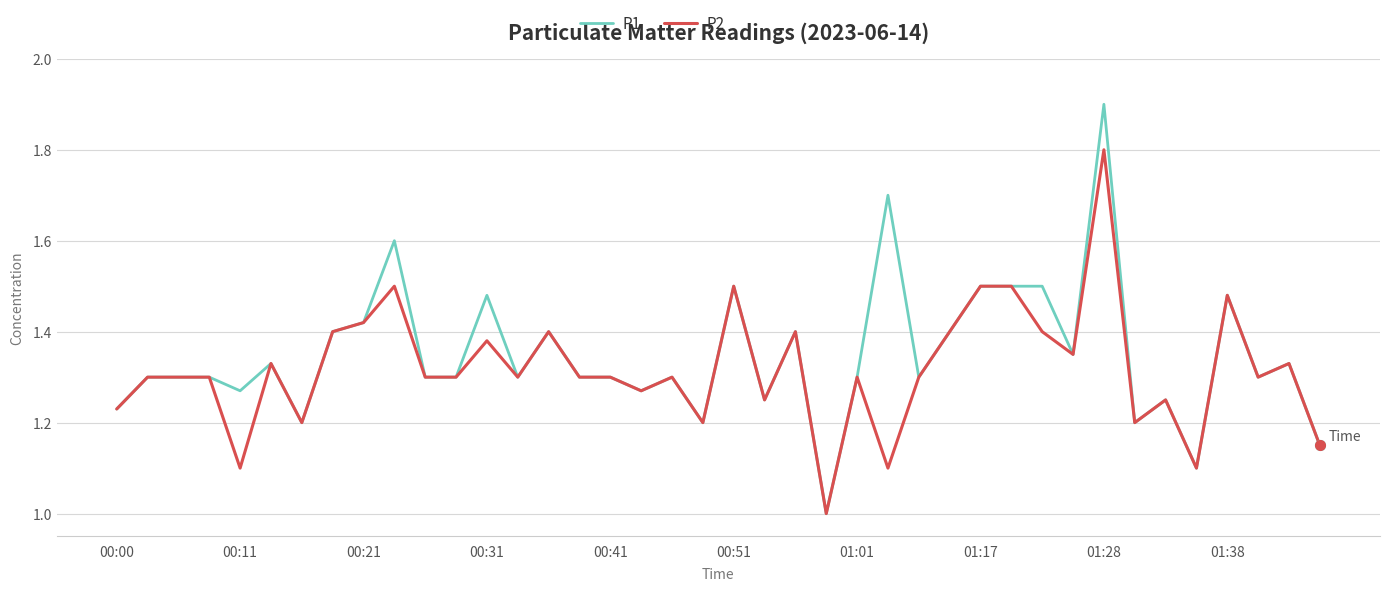

Which series has the widest spread of values?

P1